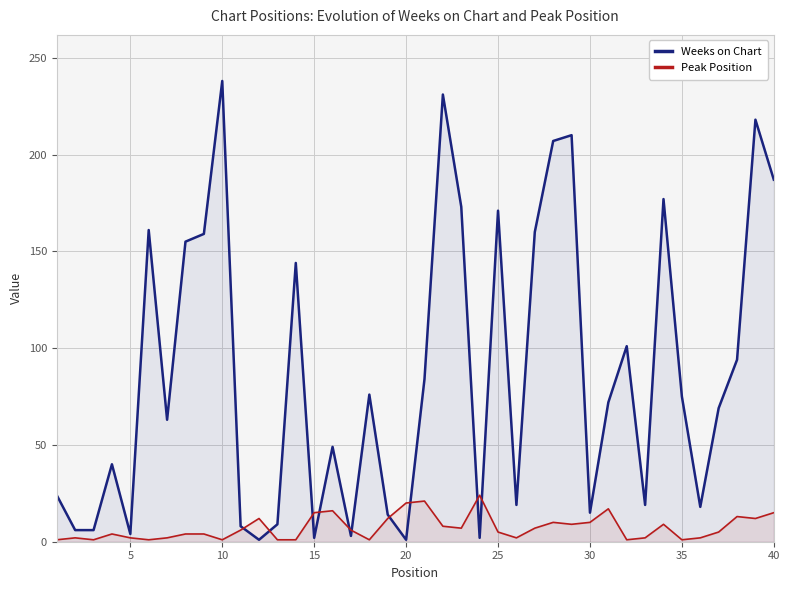

Which series has the largest total across all categories?

Weeks on Chart